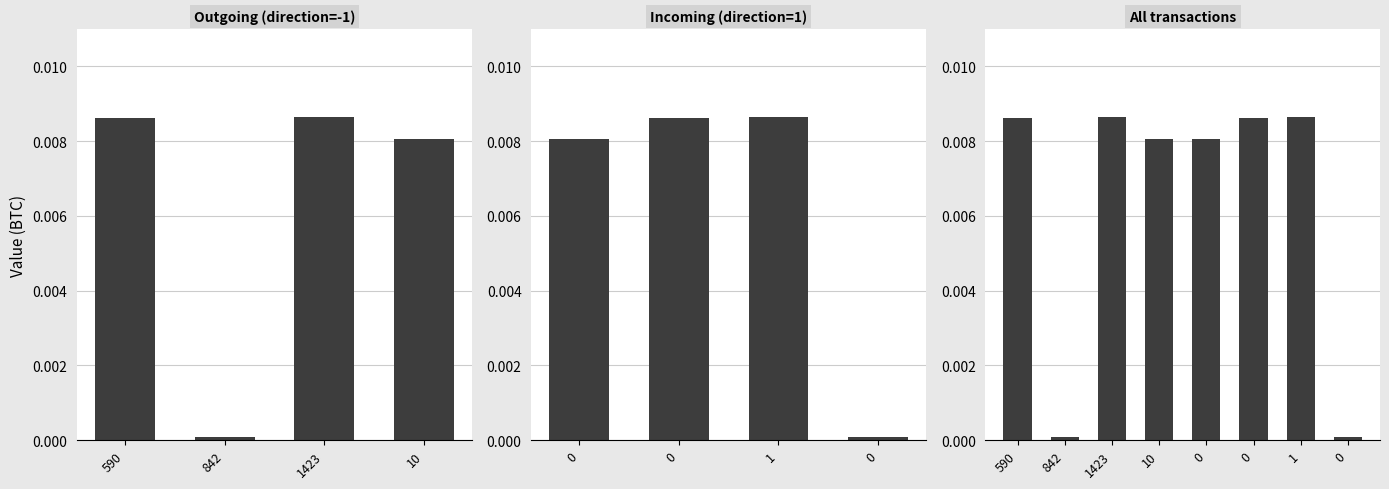

The value at 1423 is 0.0. True or false?

False